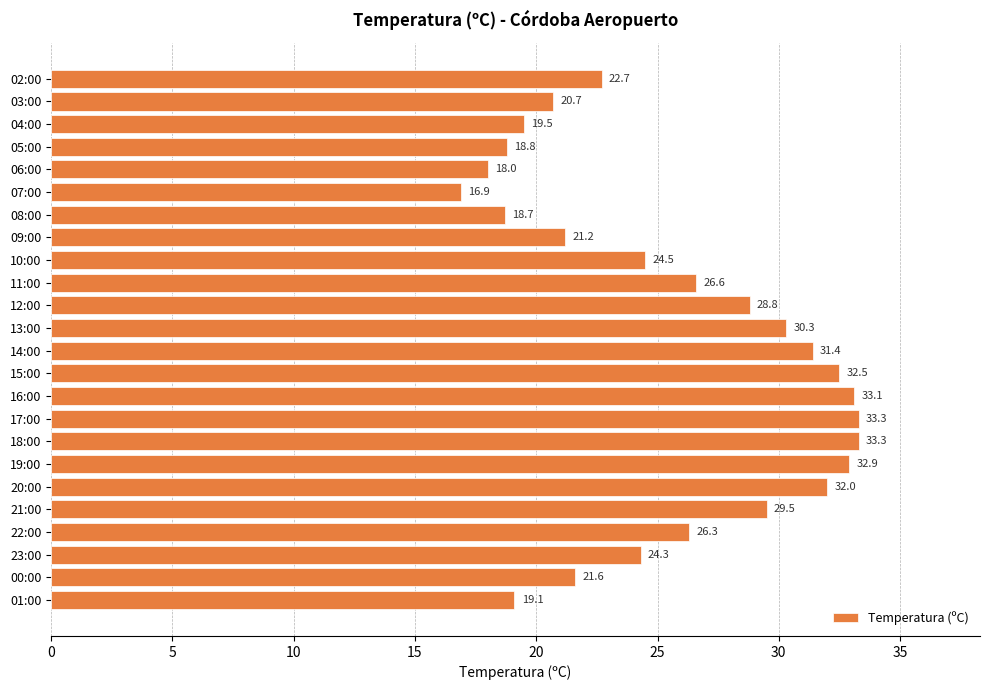

What is the difference between the second highest and minimum values?

16.4